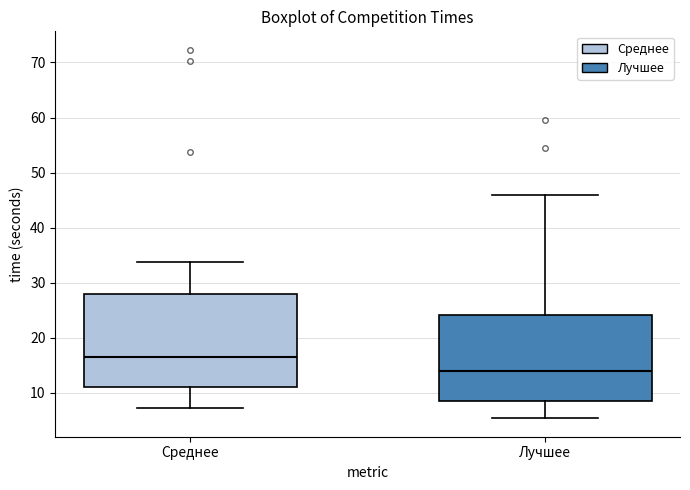

Where is the lower edge of the box for Среднее on the y-axis? The values are not printed on the chart, so give them approximately, as read against the axis.

11